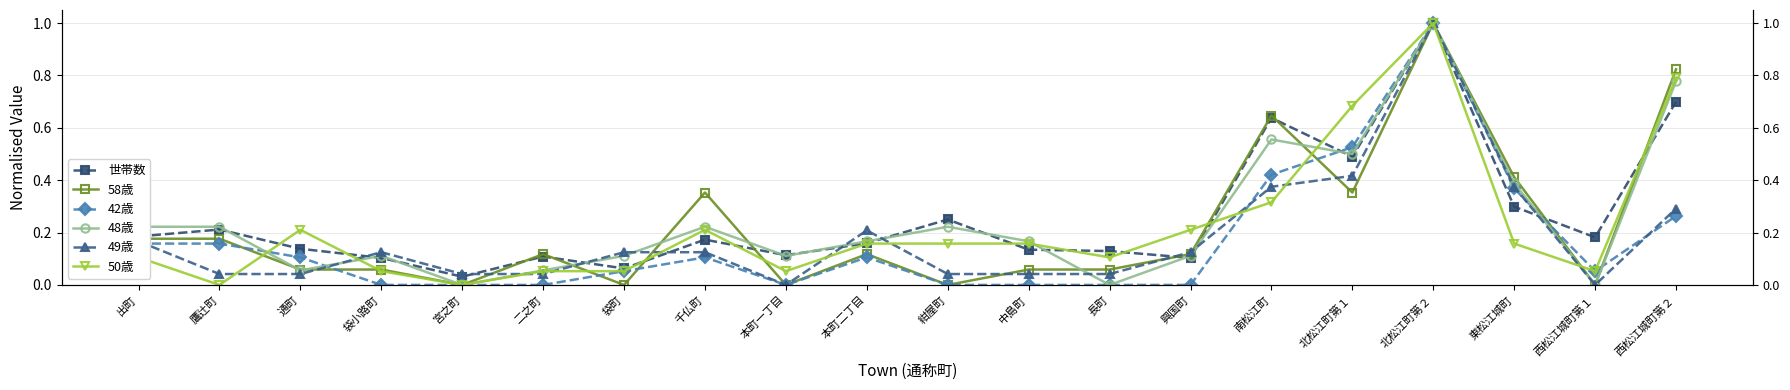

At 本町一丁目, list the series in order from smallest to largest.

58歳, 42歳, 49歳, 50歳, 48歳, 世帯数